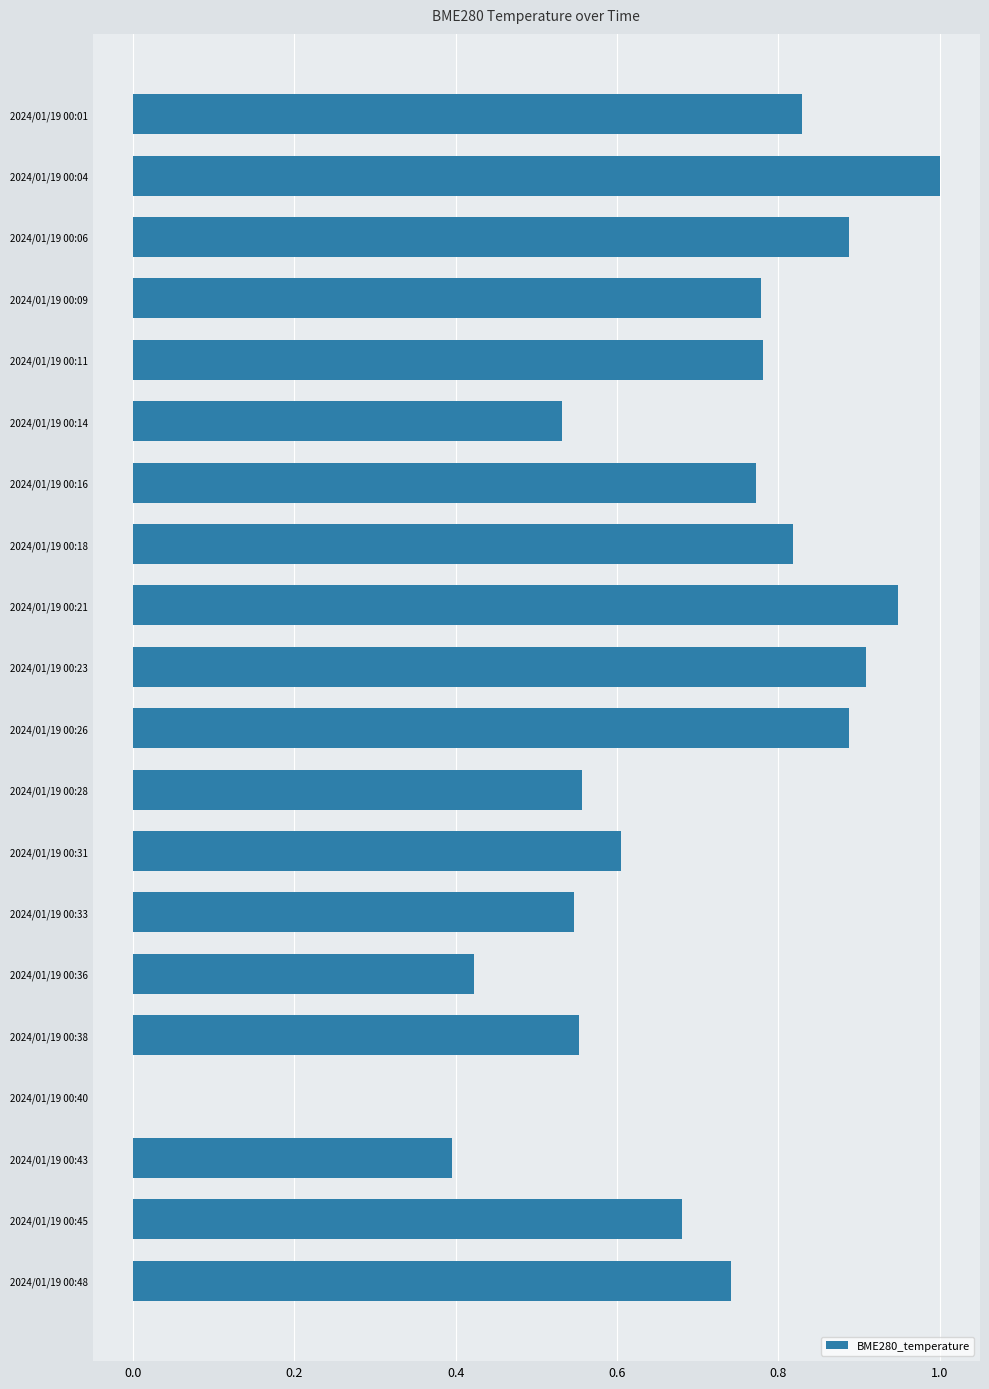

Are the bars horizontal?

Yes